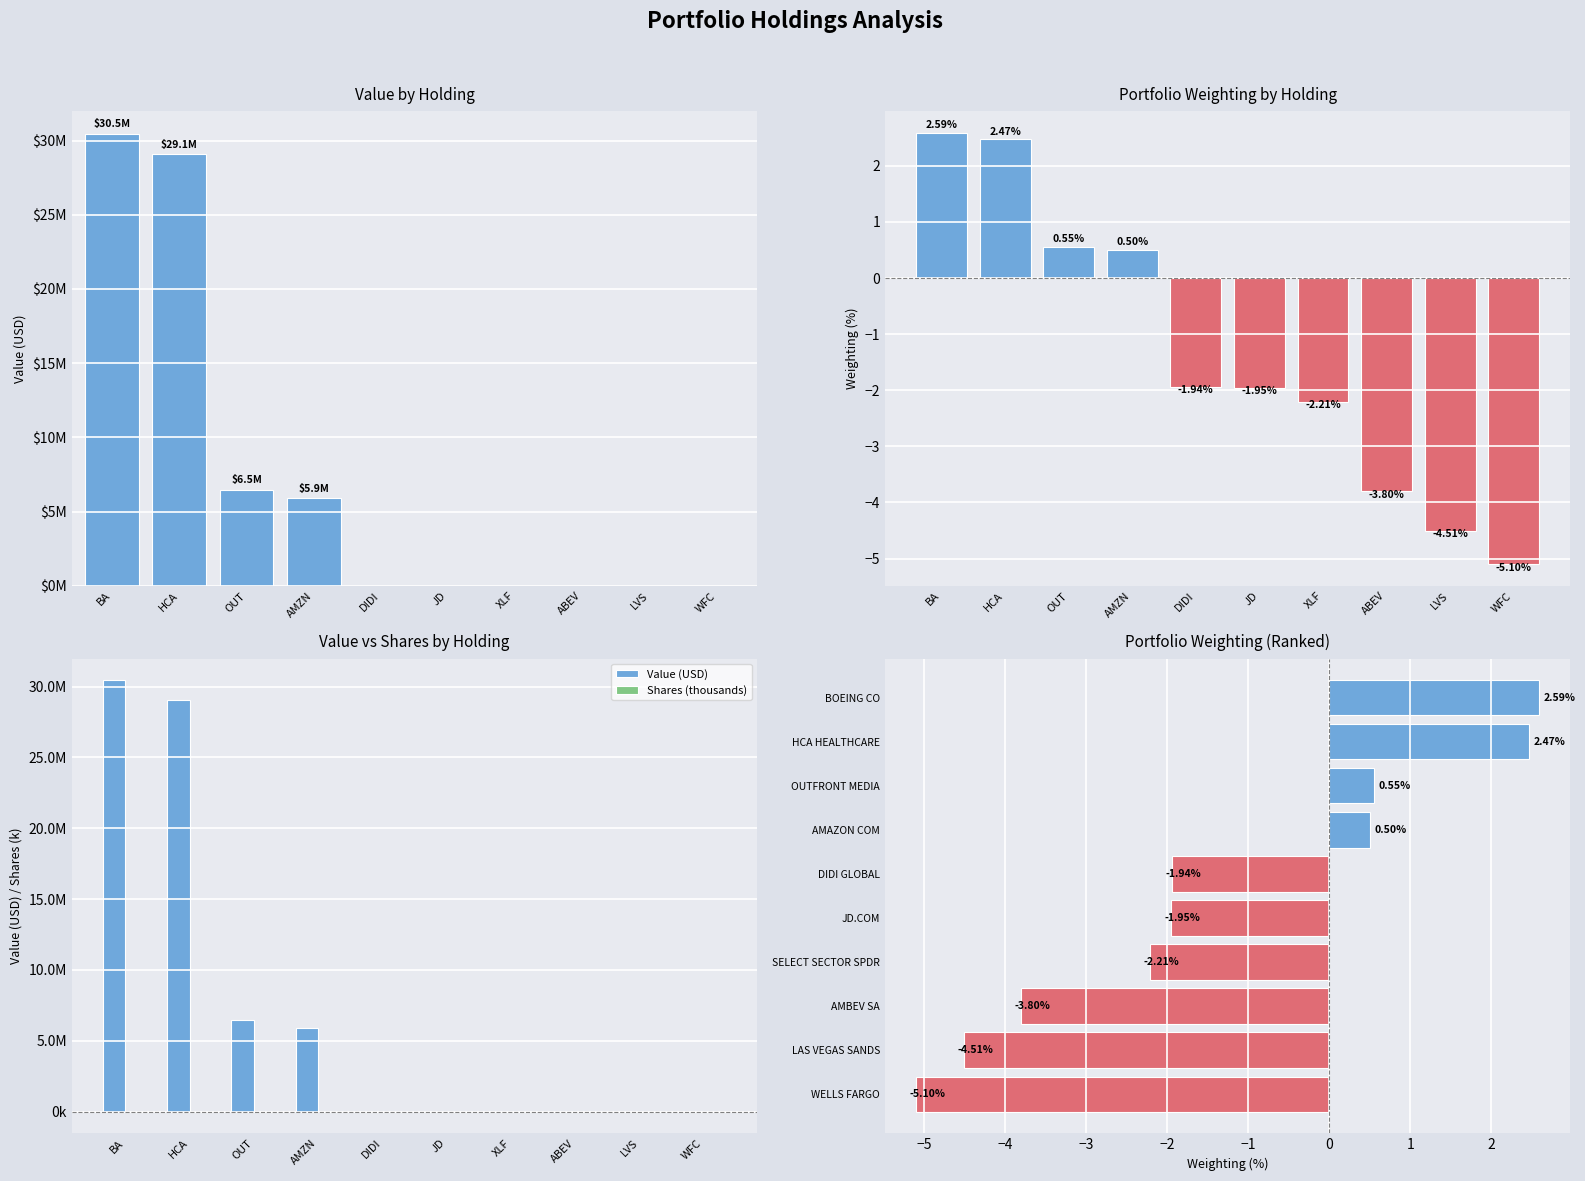

Between LVS and HCA, which is larger?

HCA